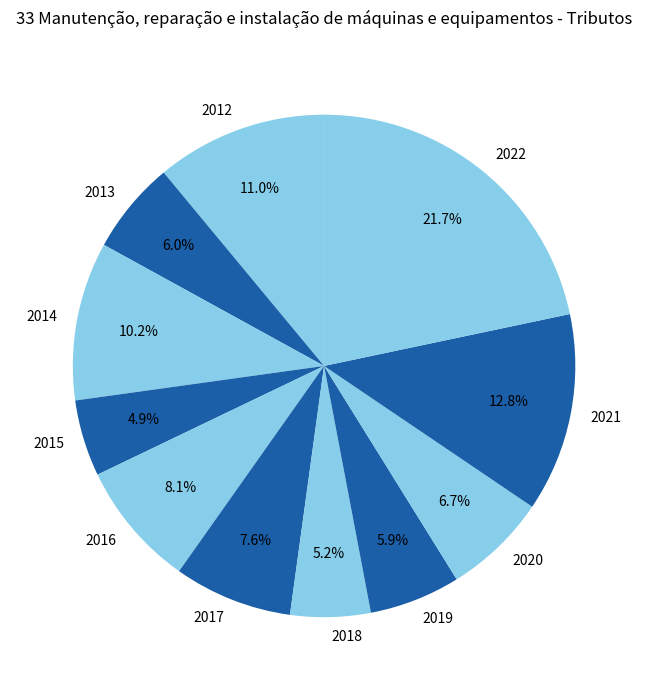

What percentage is the 2013 slice, to the nearest percent?

6%